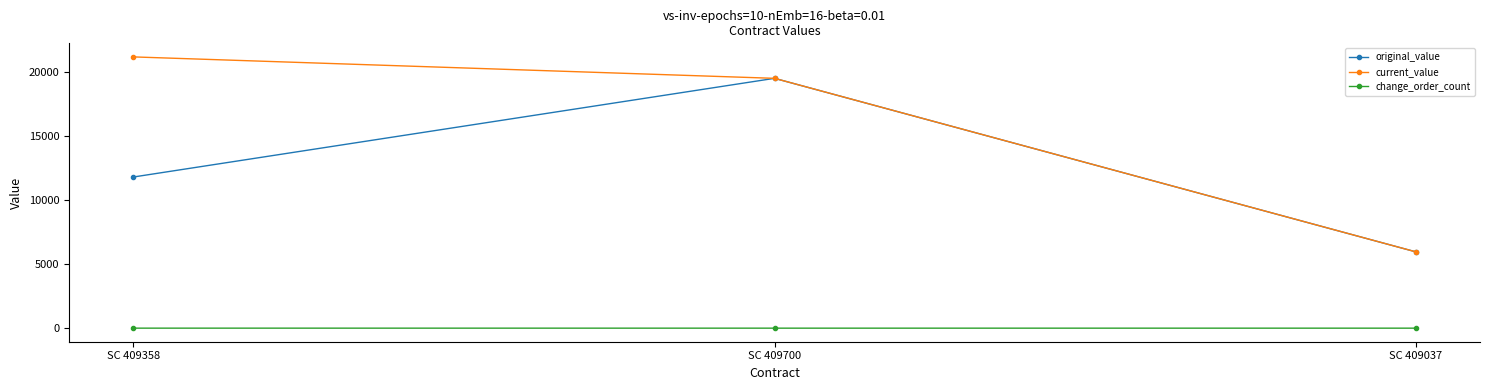

Does the chart display data point markers on the line(s)?

Yes